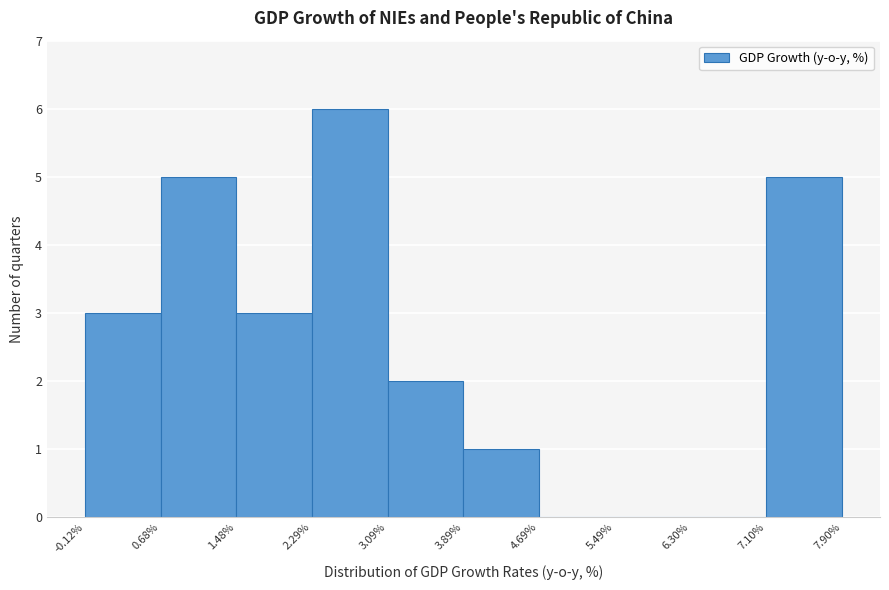

Which range on the x-axis has the tallest bar?

2.29% to 3.09%